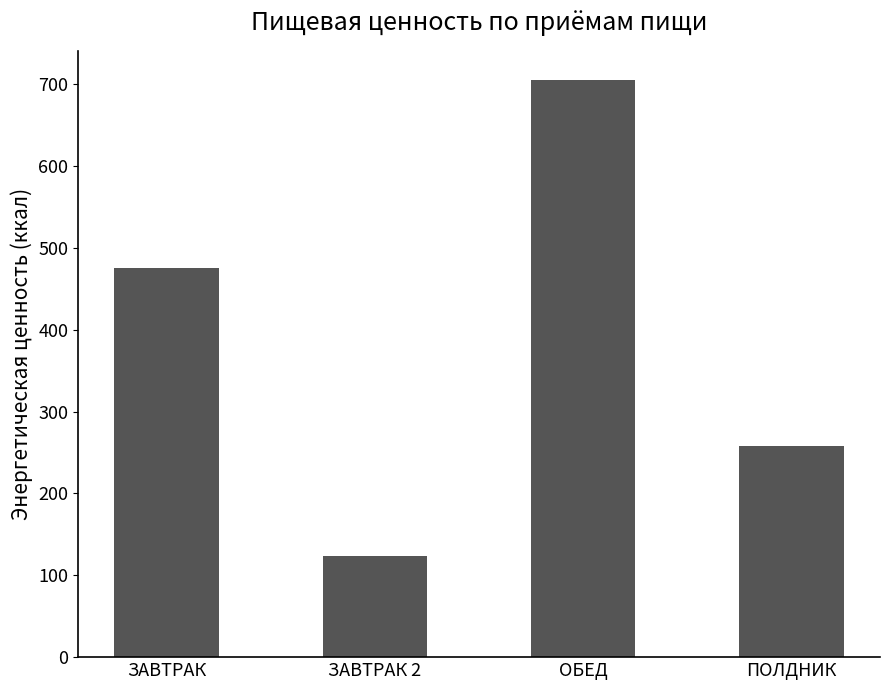

Between ЗАВТРАК 2 and ОБЕД, which is larger?

ОБЕД